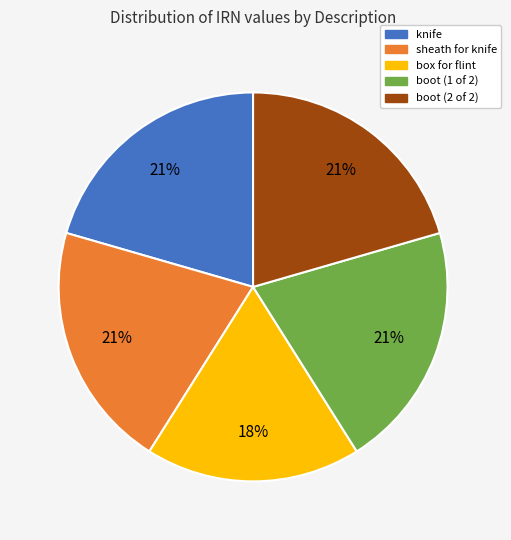

Is it true that boot (1 of 2) is 21% of the pie?

True